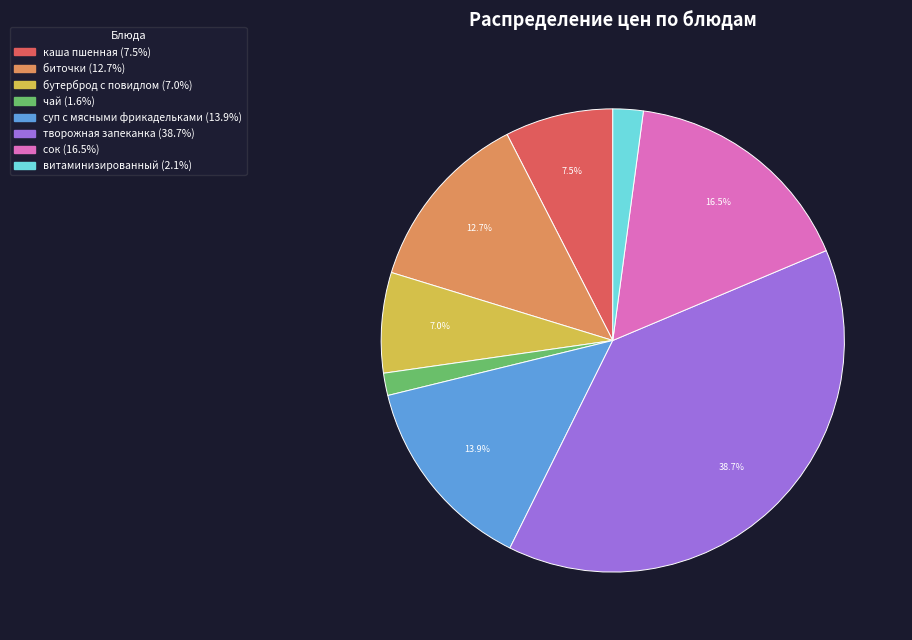

What is the smallest slice in the pie chart?

чай